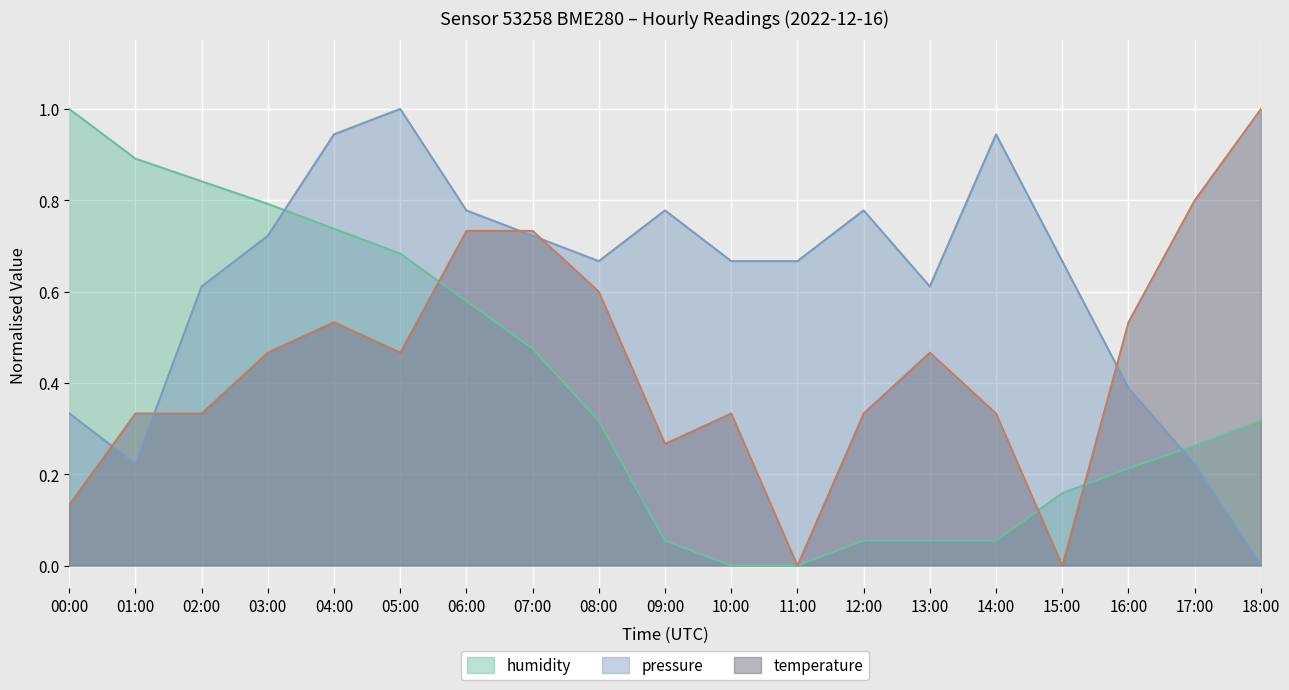

How many series are shown in this chart?

3